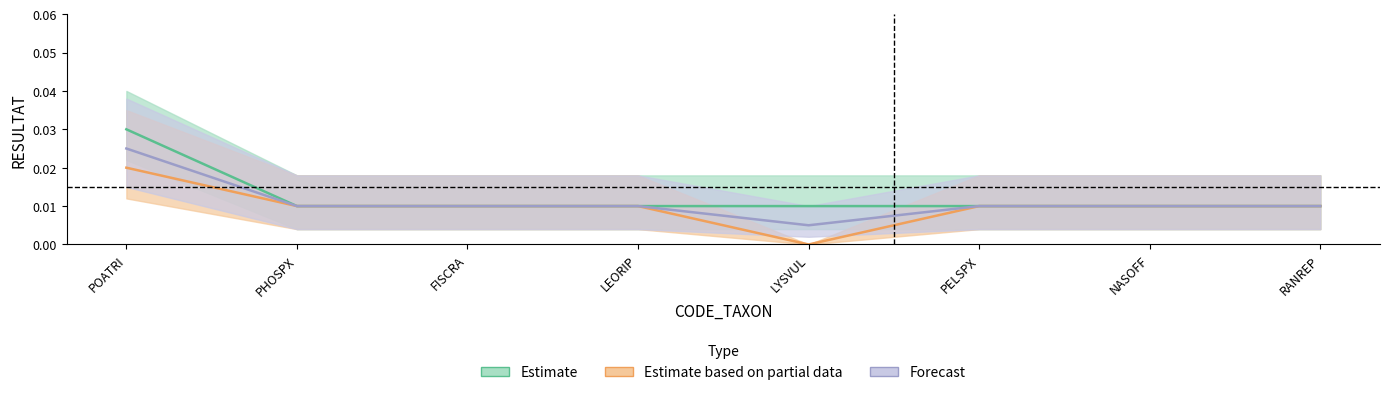

What is the label of the 8th point from the left?

RANREP